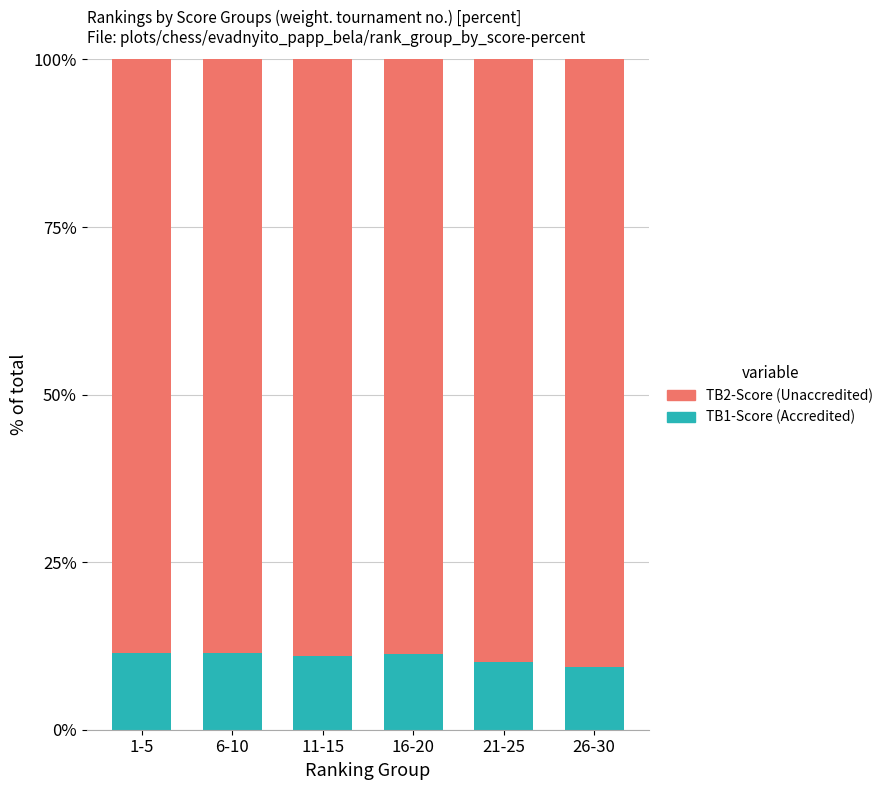

What is the total value across all series at 1-5?

100.0